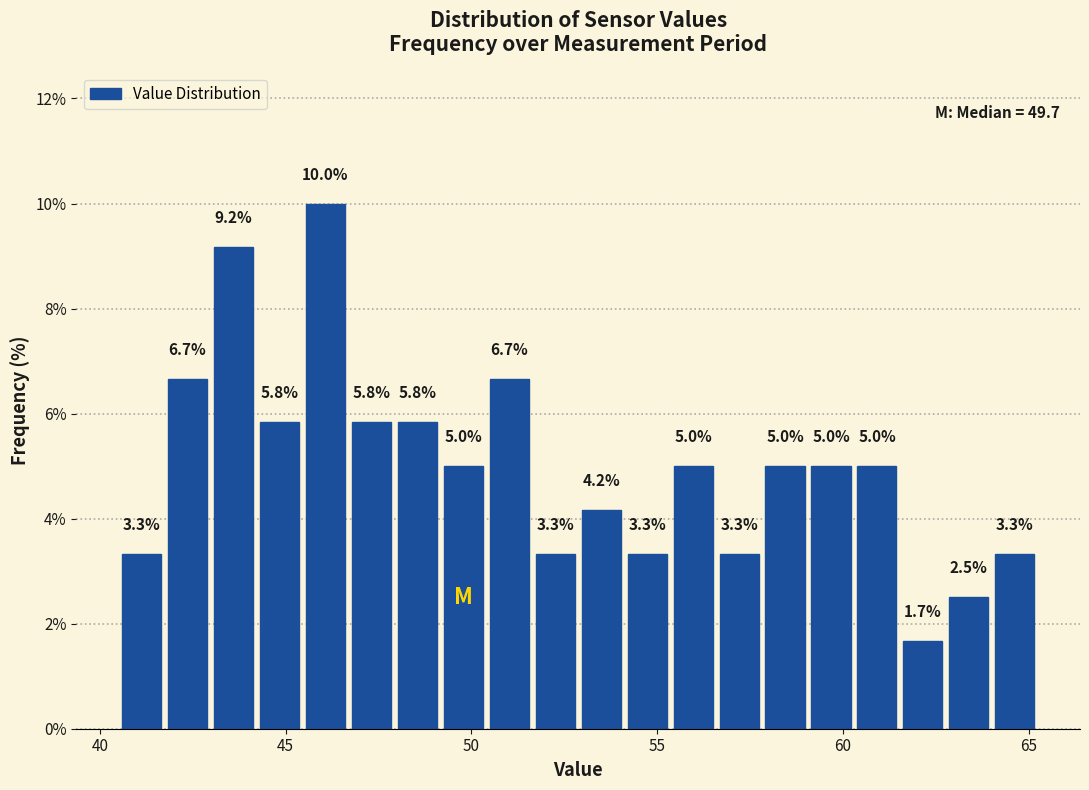

Read against the x-axis, roughly where is the centre of the tallest bar?

46.0